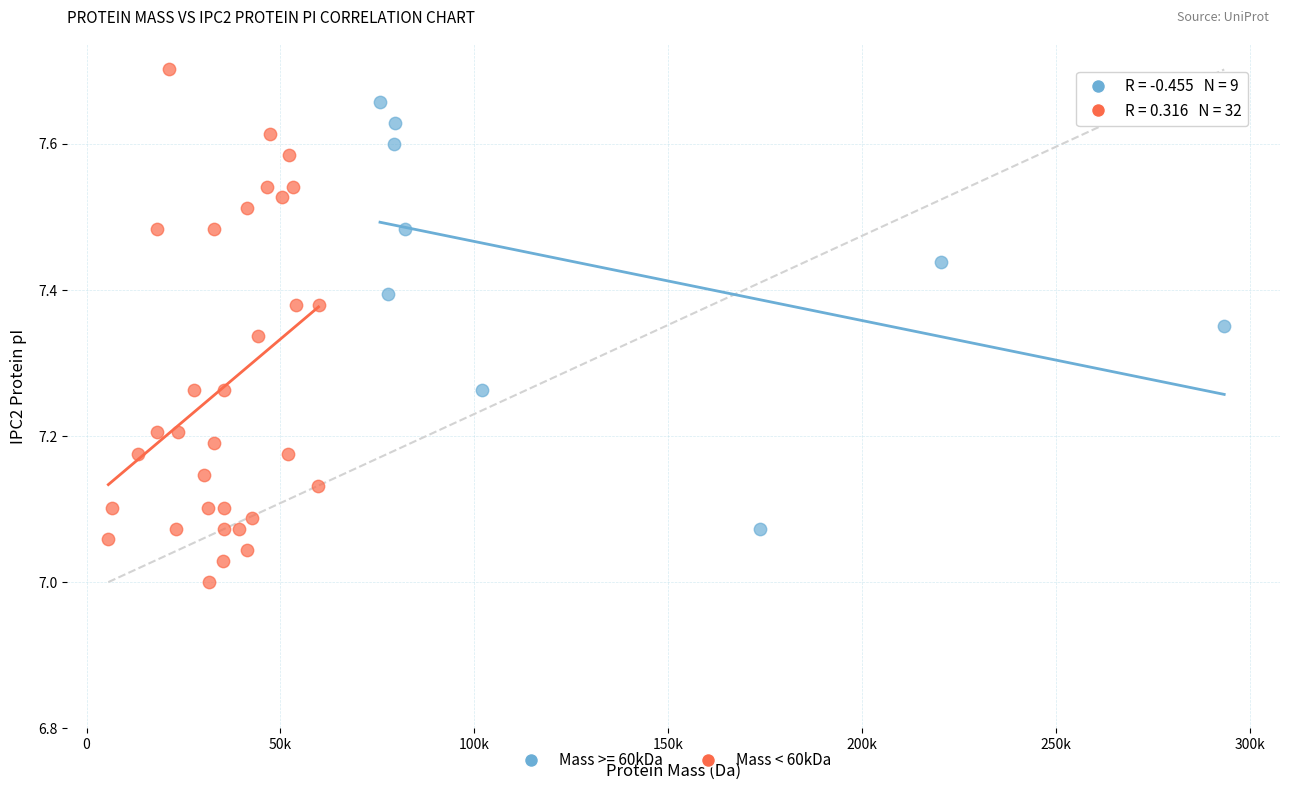

Which series contains the highest Y value?

Mass < 60kDa